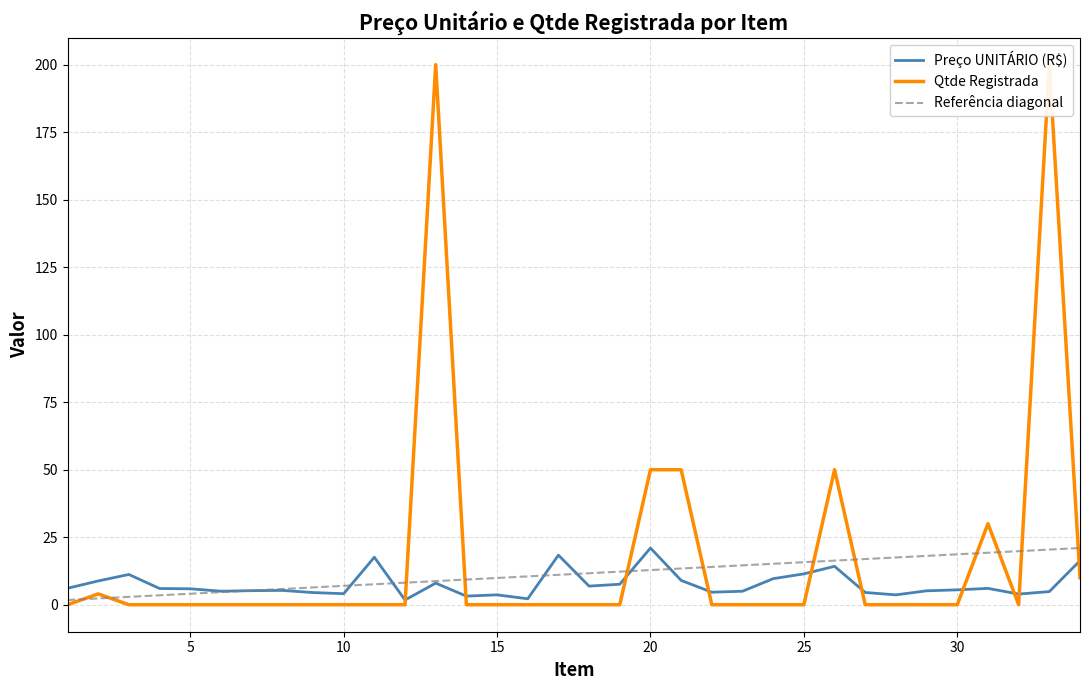

Read the Preço UNITÁRIO (R$) value at 29.

5.2